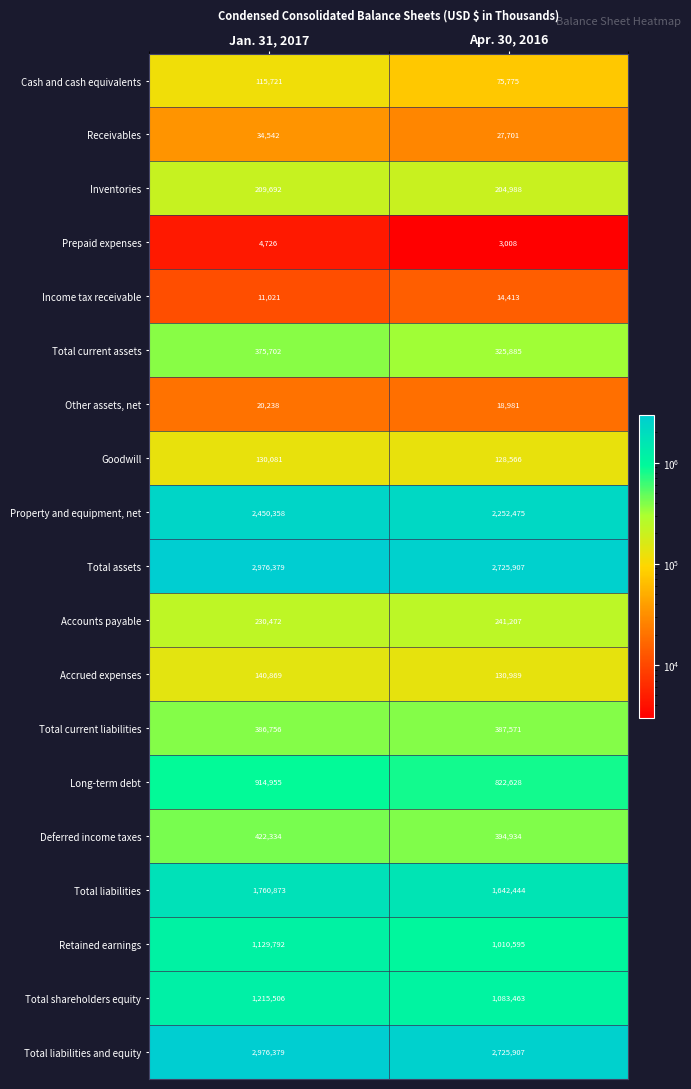

Which category has the lowest value in the Property and equipment, net series?

Apr. 30, 2016